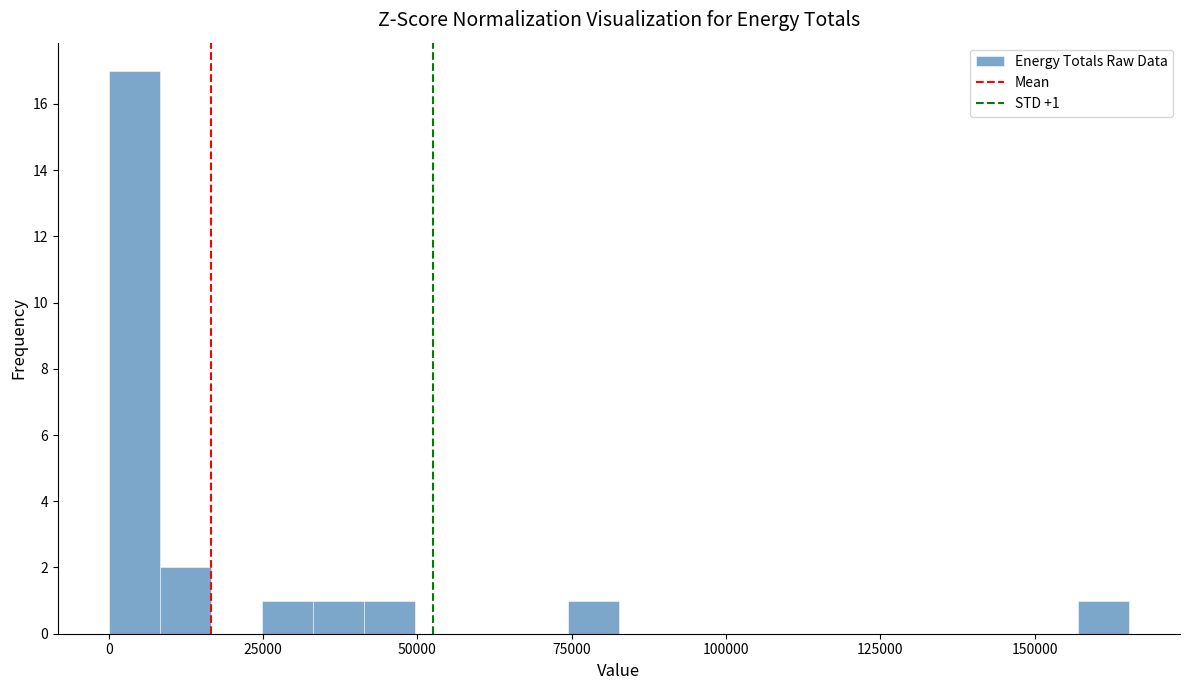

Read against the x-axis, roughly where is the centre of the tallest bar?

5000